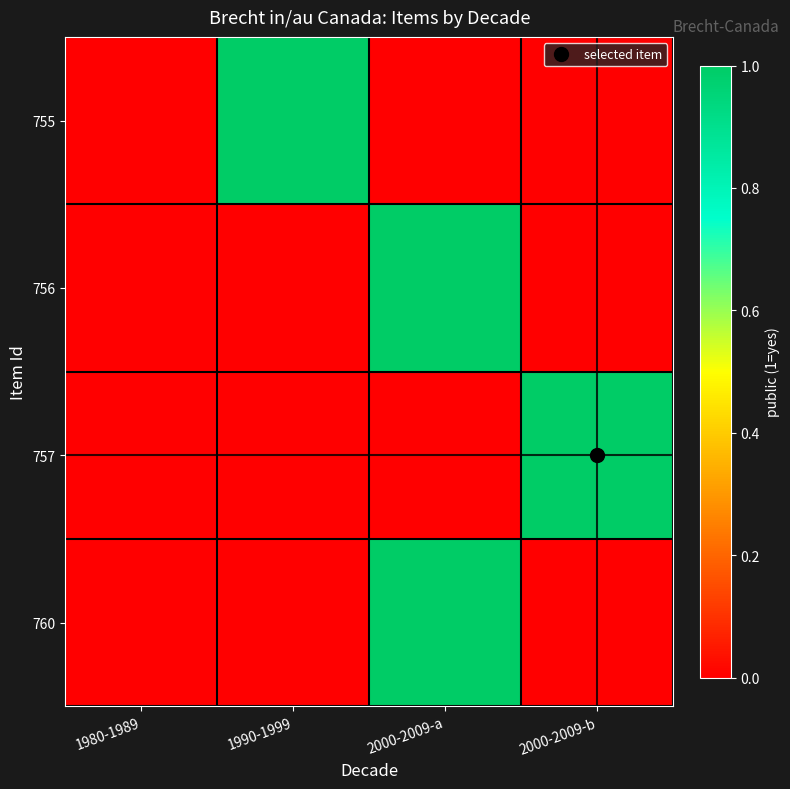

What is the maximum value shown in the chart?

1